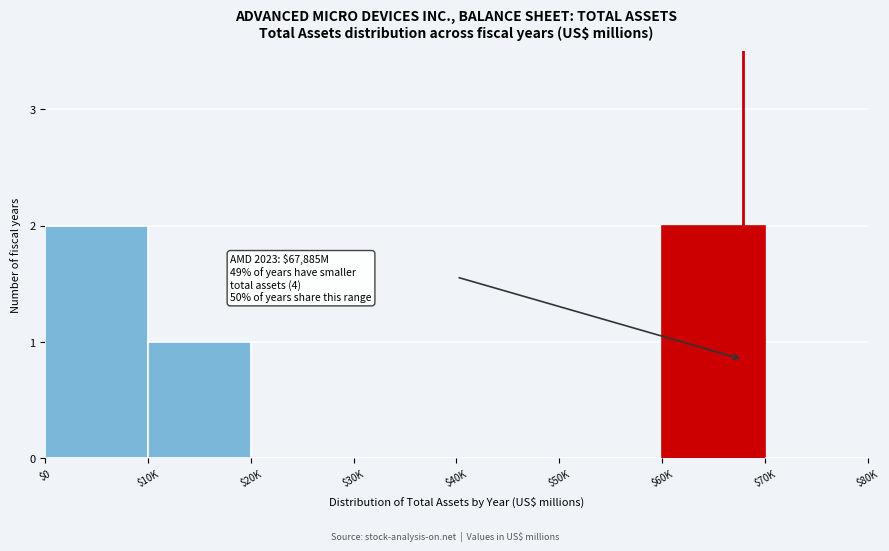

True or false: the data shows 1 at $50K.

False